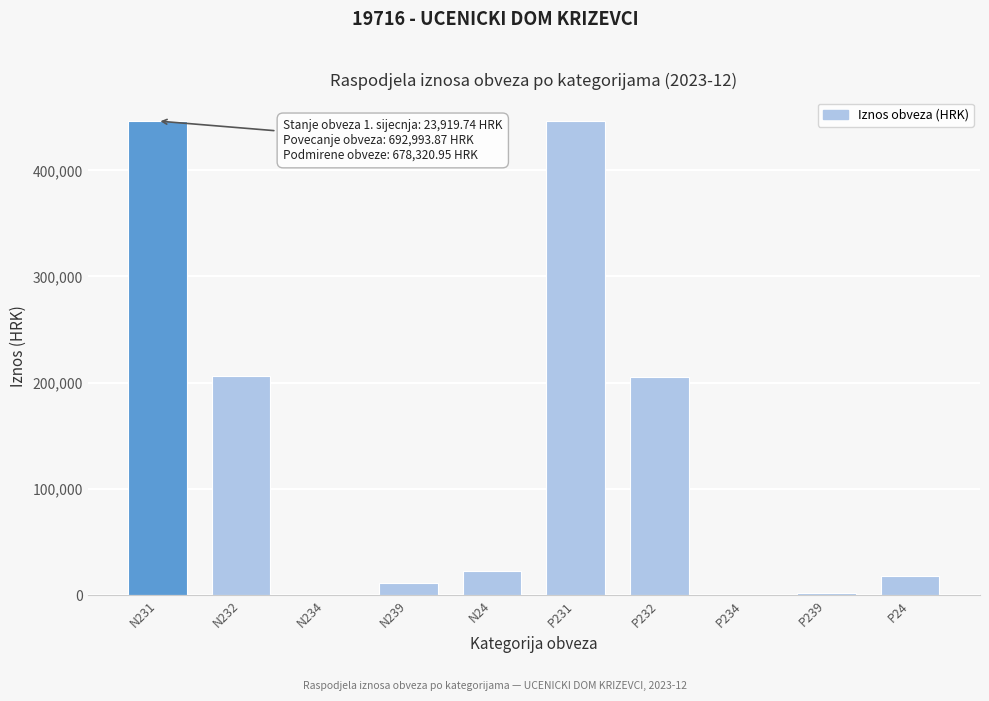

What is the change in value from N24 to P232?

+182743.0